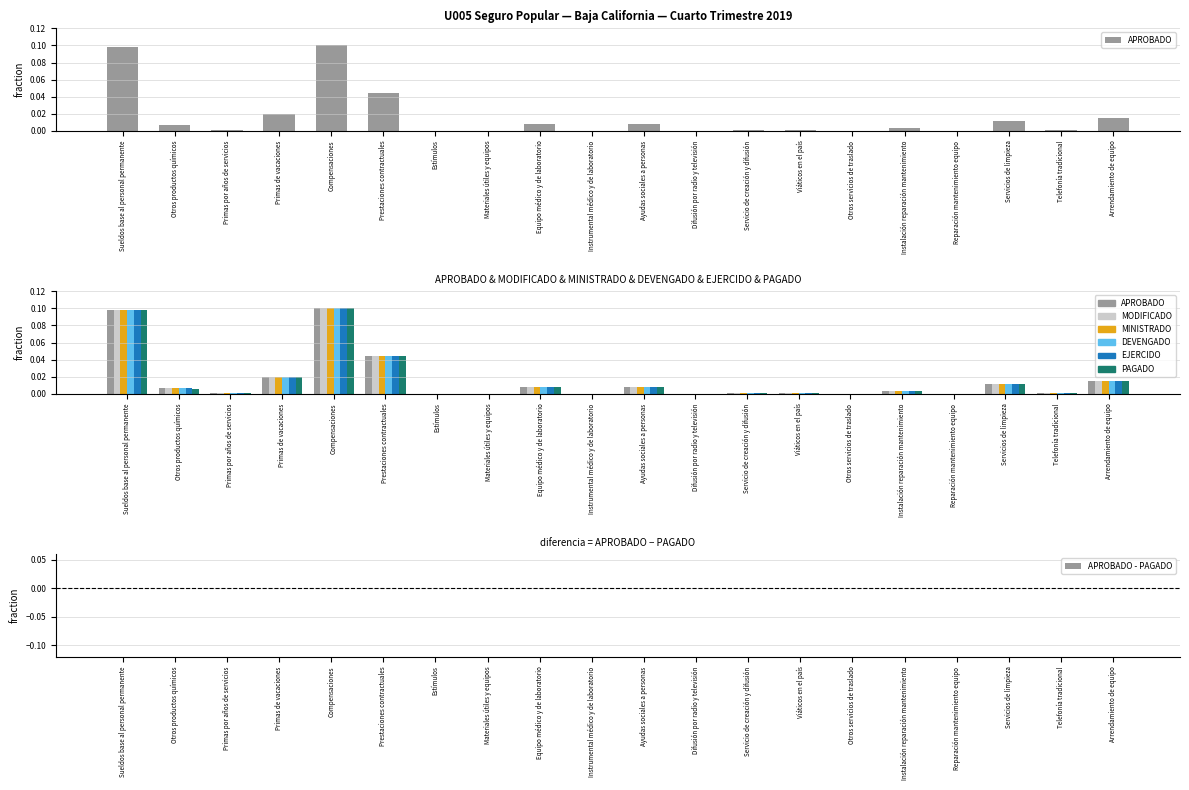

The PAGADO series shows 0.0 at Arrendamiento de equipo. True or false?

True